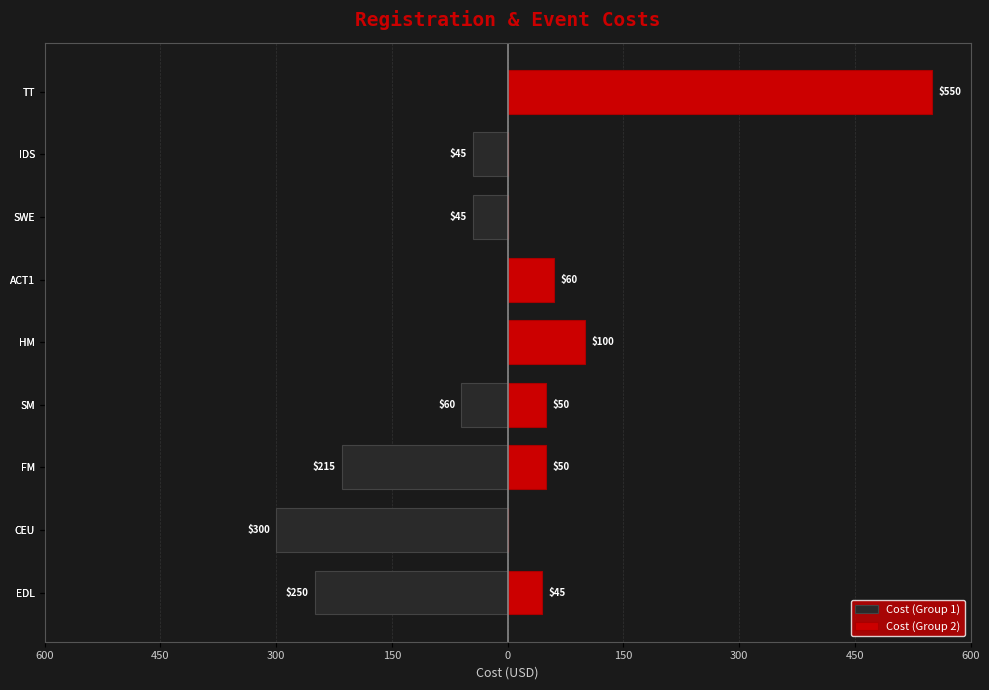

Which series has the widest spread of values?

Cost (Group 2)